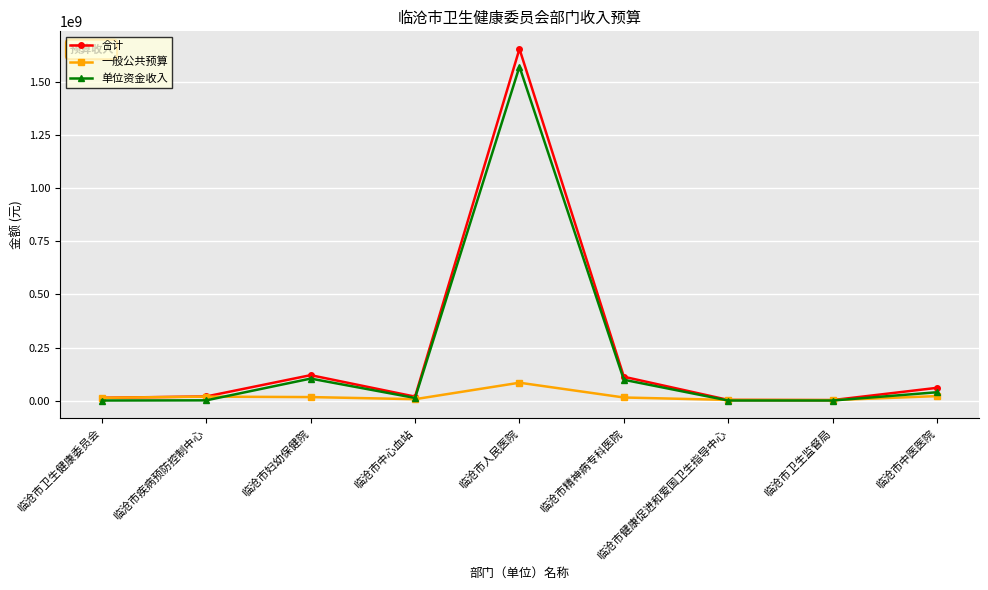

True or false: 单位资金收入 has more than 0 interior local peaks.

True